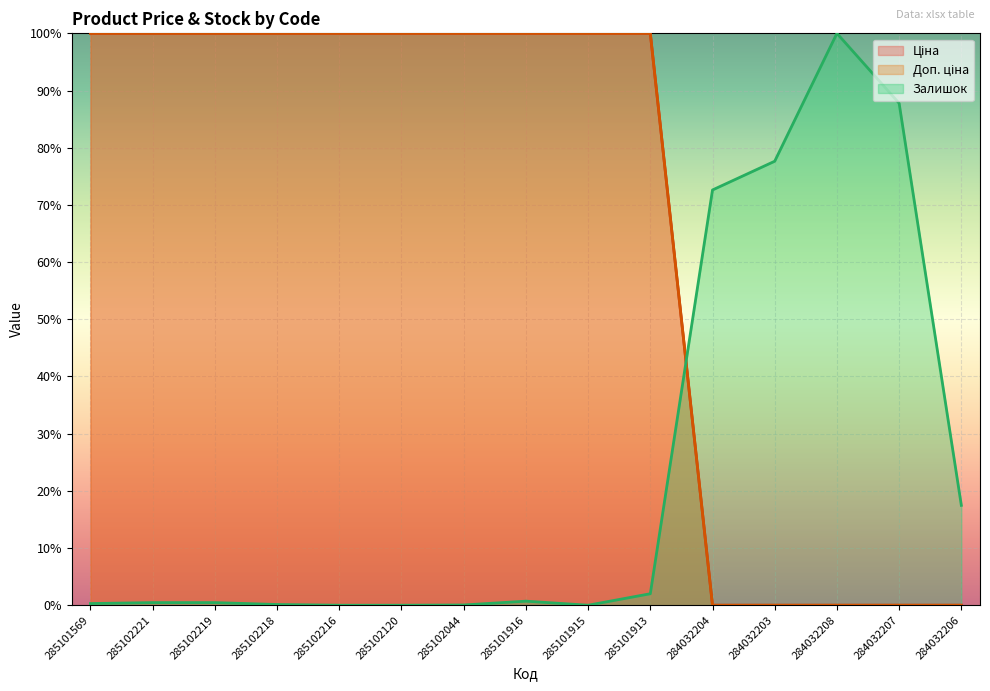

Reading left to right, transcribe all the data shown in this chart.

Ціна: 100.0	100.0	100.0	100.0	100.0	100.0	100.0	100.0	100.0	100.0	0.0	0.0	0.0	0.0	0.0
Доп. ціна: 100.0	100.0	100.0	100.0	100.0	100.0	100.0	100.0	100.0	100.0	0.0	0.0	0.0	0.0	0.0
Залишок: 0.3	0.5	0.5	0.1	0.0	0.0	0.0	0.7	0.0	2.0	72.6	77.6	100.0	87.8	17.5